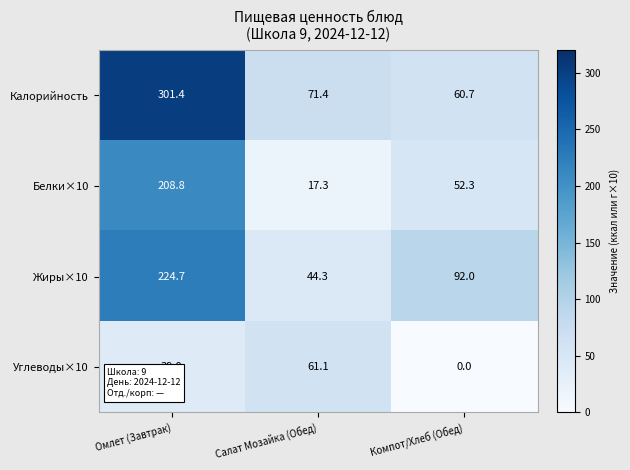

Between Омлет (Завтрак) and Салат Мозайка (Обед), which series saw the biggest shift?

Калорийность